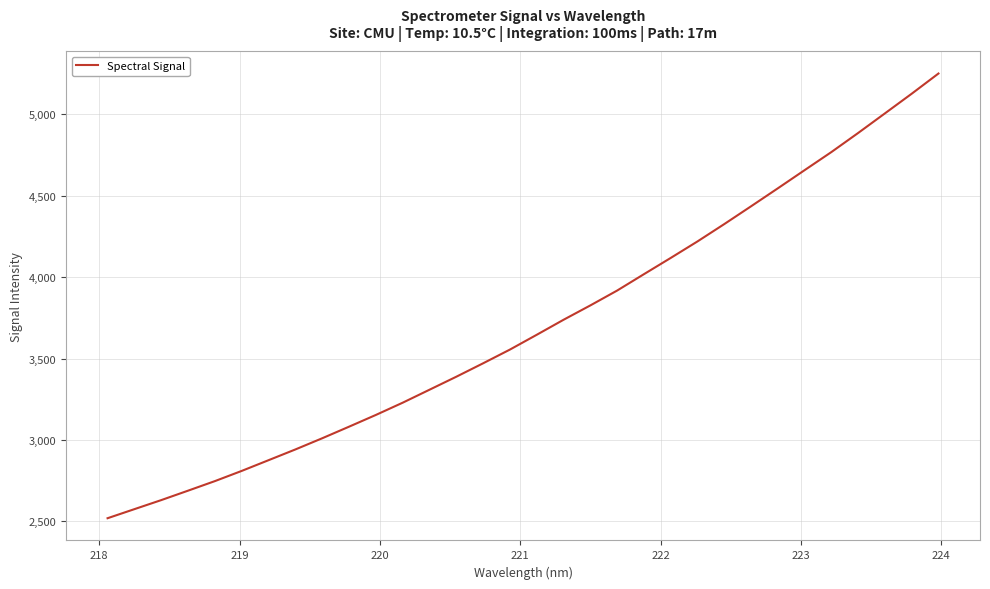

What is the greatest value displayed?

5250.8